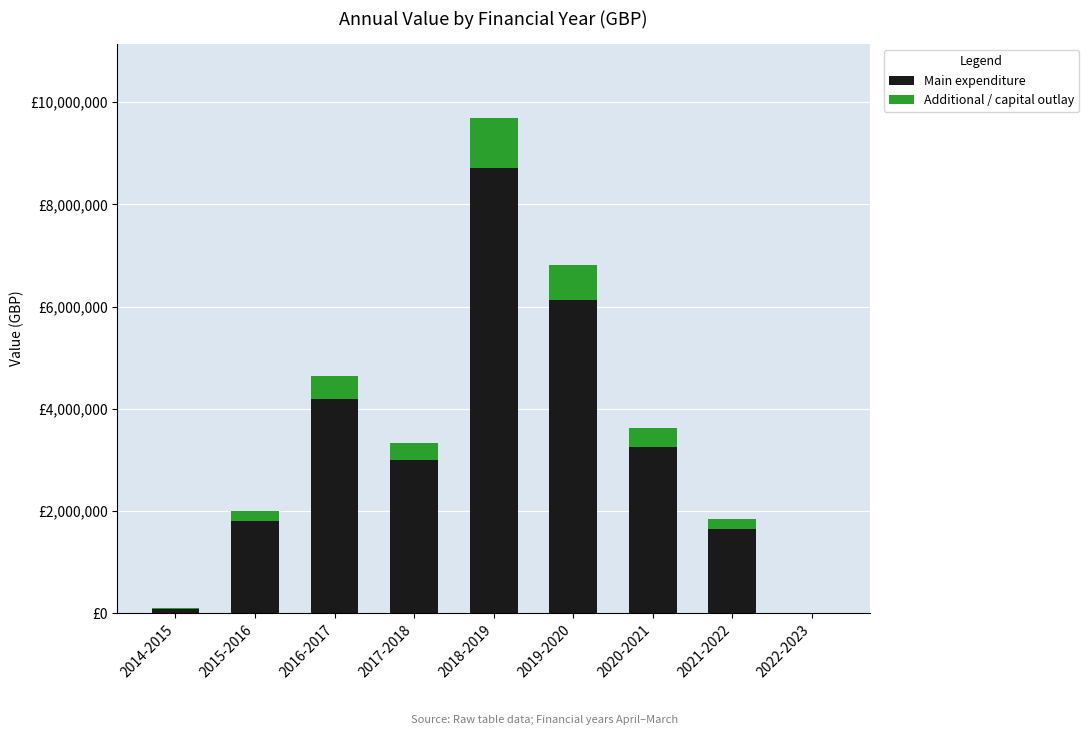

What are all the series names shown in the legend?

Main expenditure, Additional / capital outlay